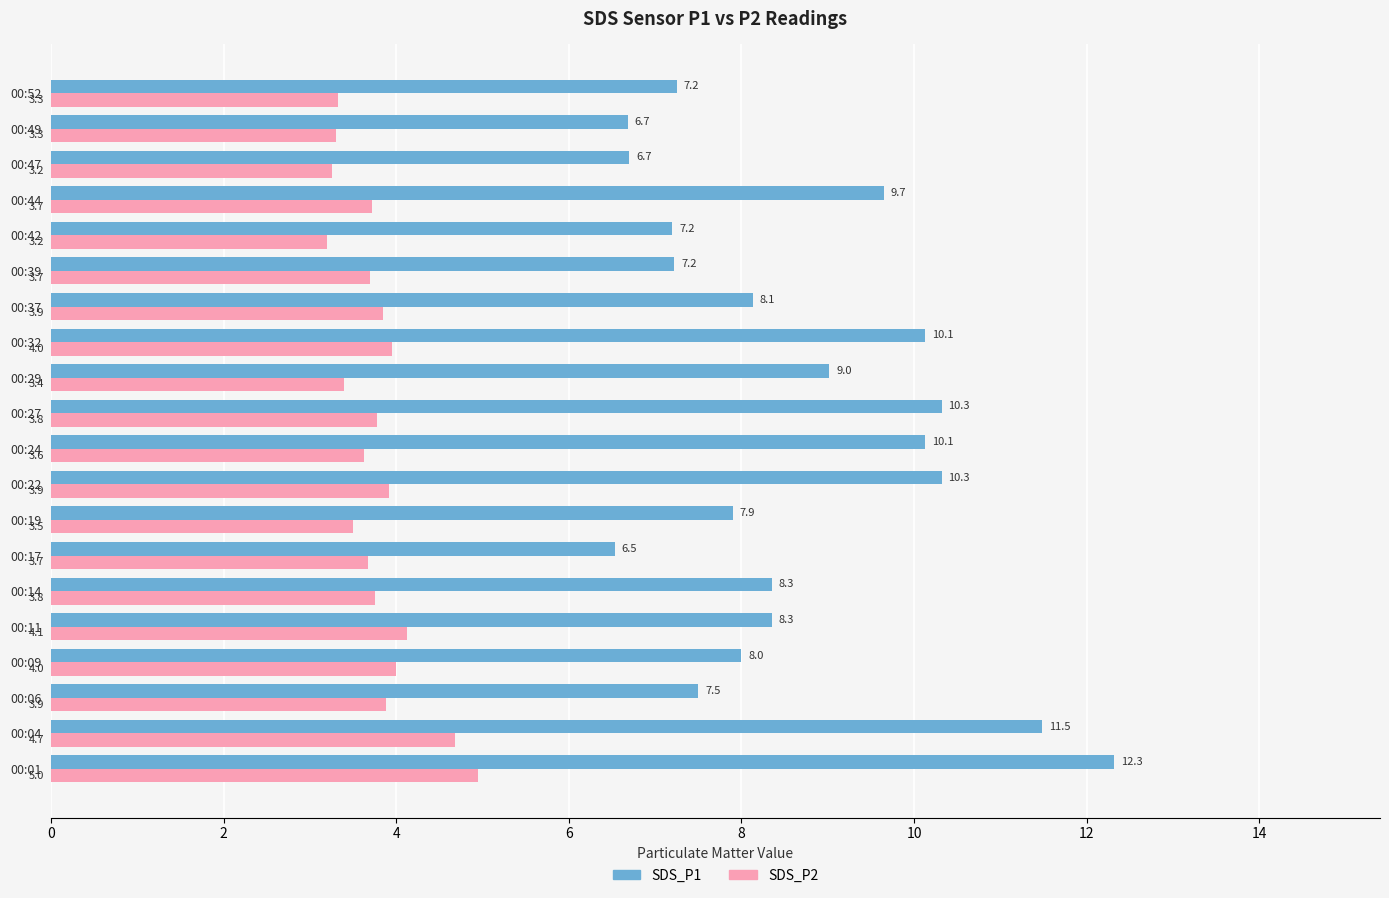

What are all the series names shown in the legend?

SDS_P1, SDS_P2